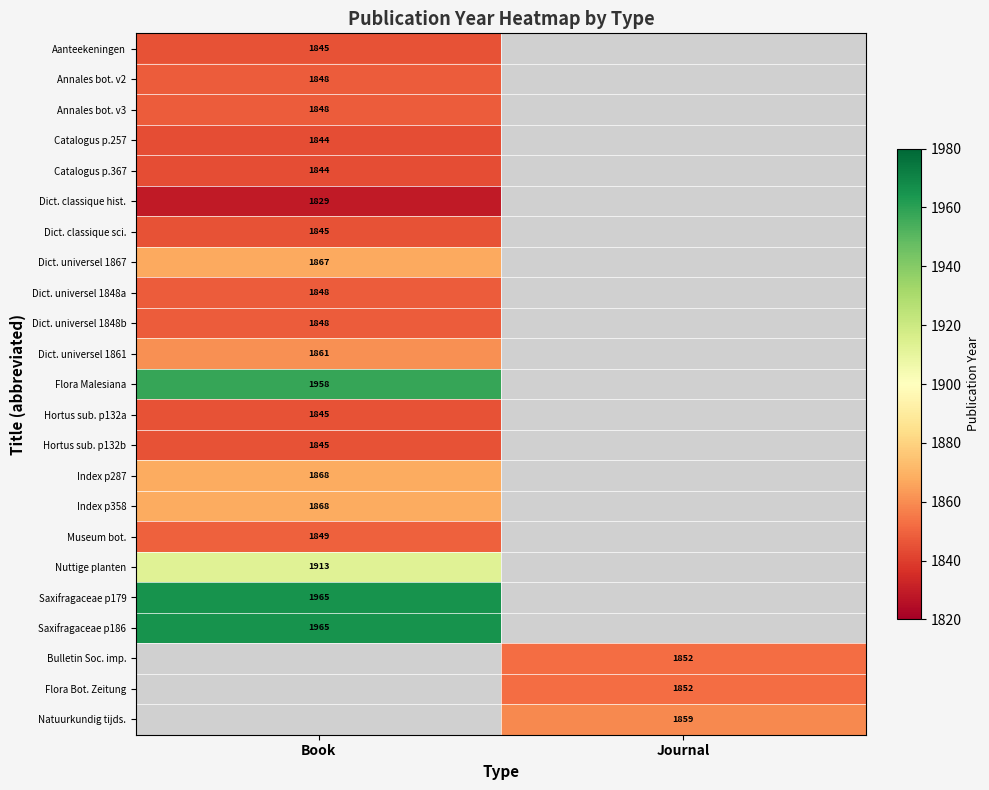

Is the value of Annales bot. v3 at Book greater than the value of Museum bot. at Book?

No